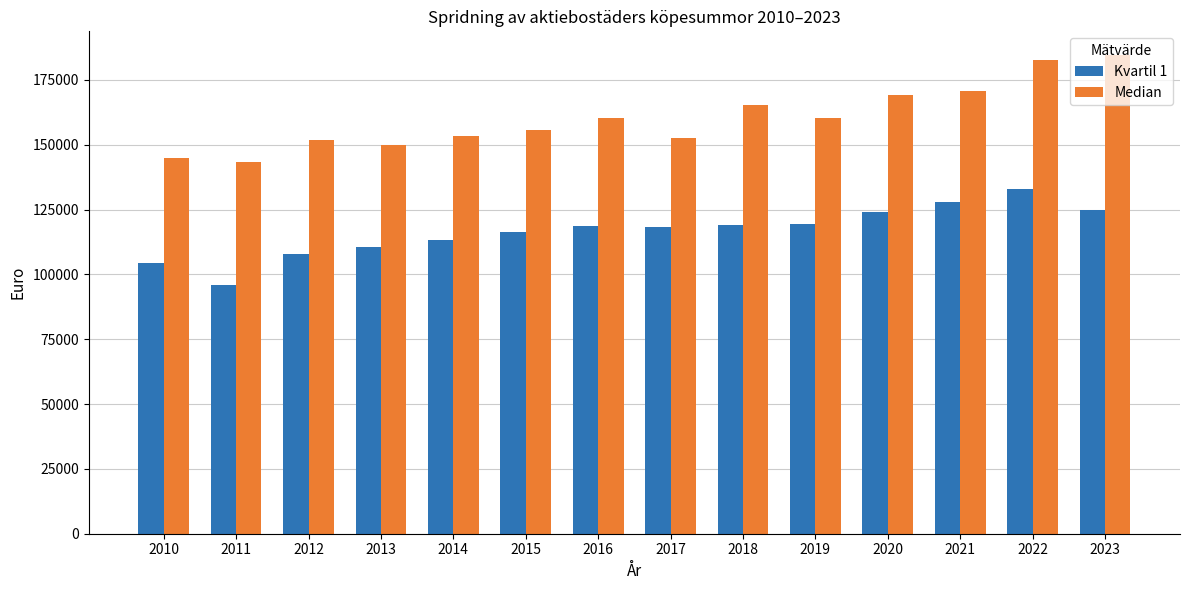

What is the difference between the second highest and minimum values in the Kvartil 1 series?

31988.0